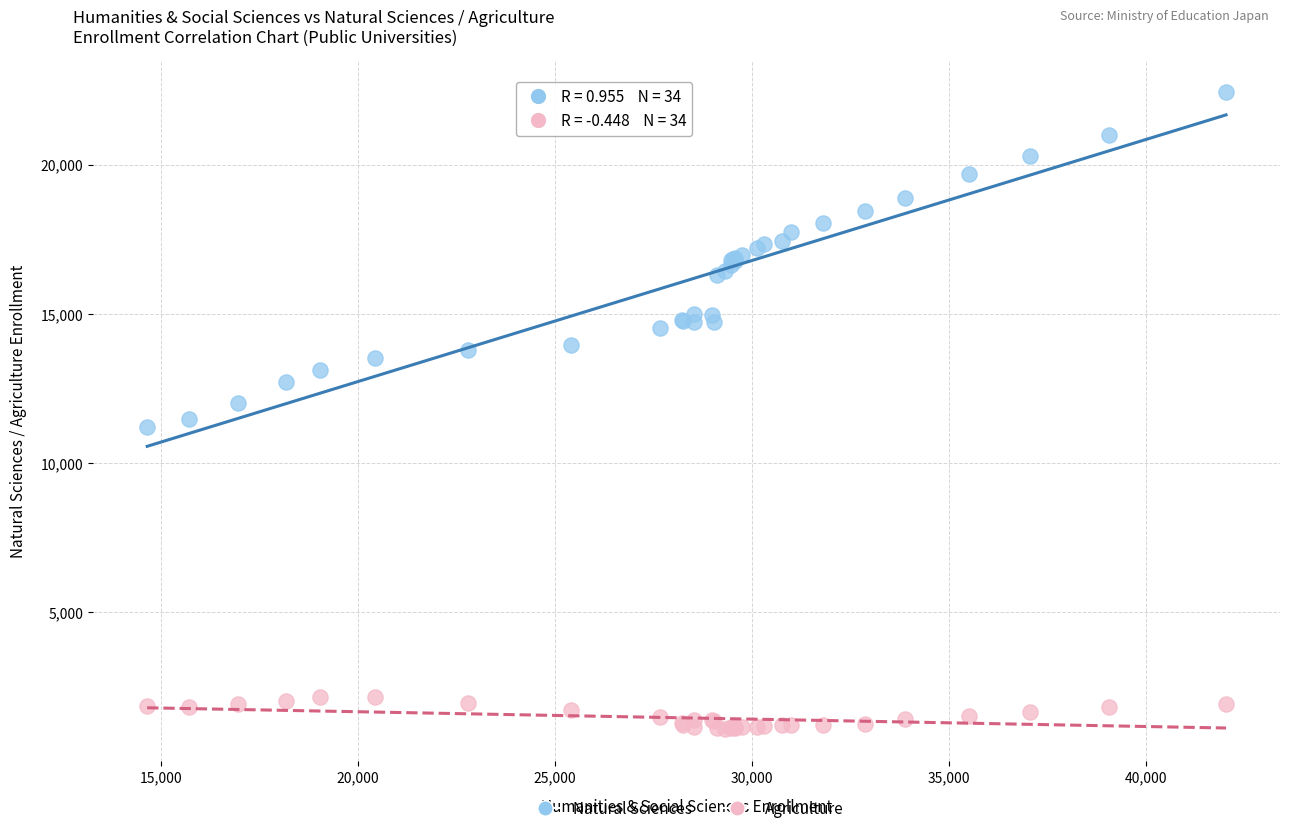

Which series contains the lowest Y value?

Agriculture